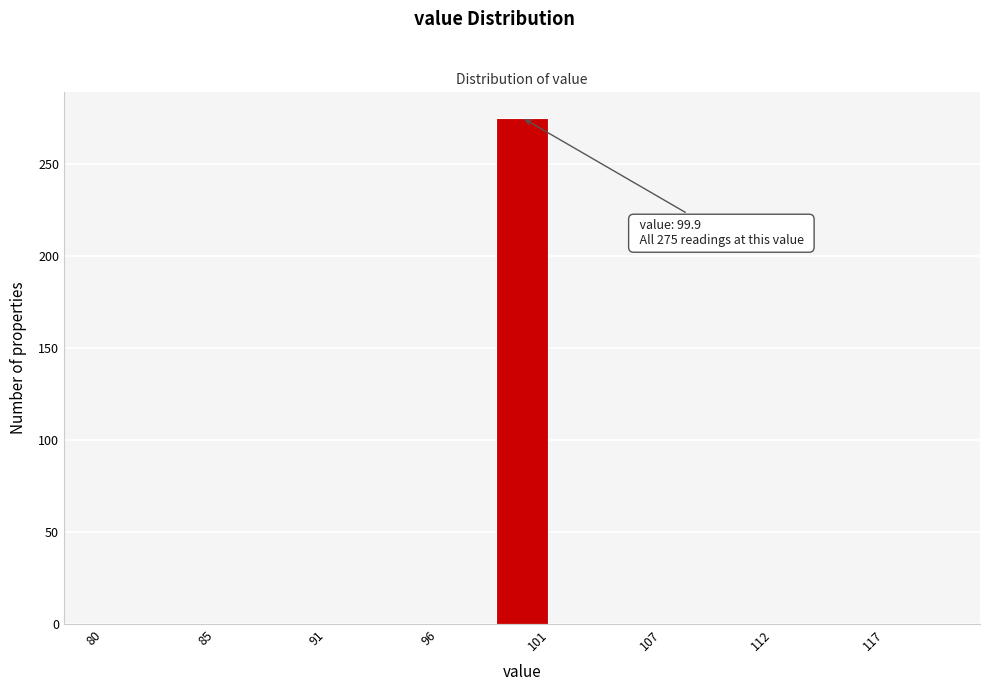

Read against the x-axis, roughly where is the centre of the tallest bar?

100